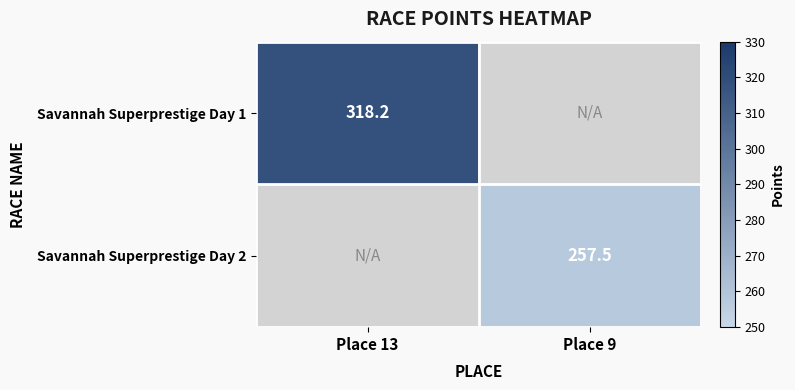

Is the value of Savannah Superprestige Day 2 at Place 9 greater than the value of Savannah Superprestige Day 1 at Place 13?

No